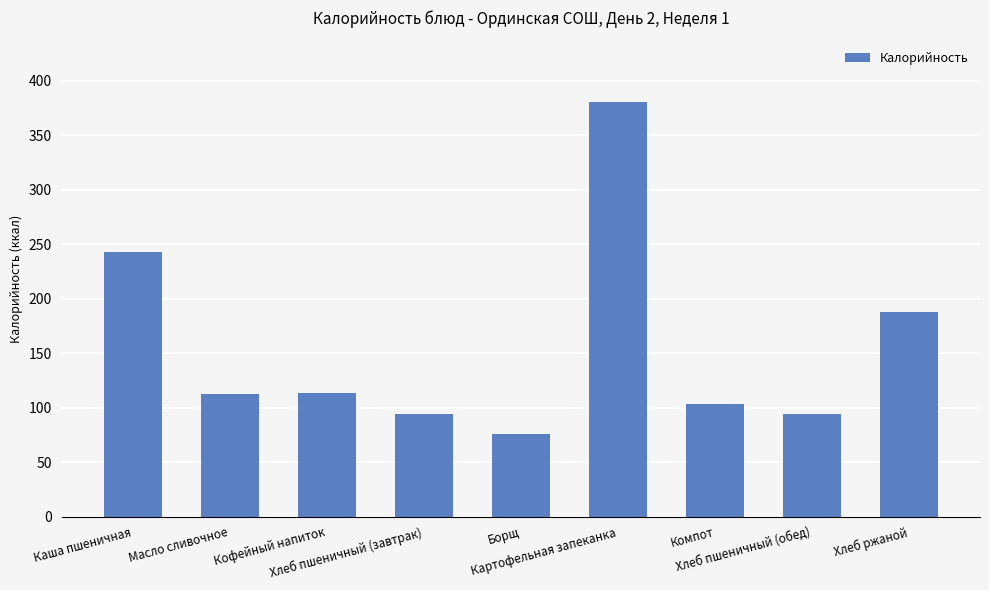

What is the label of the 1st bar from the right?

Хлеб ржаной